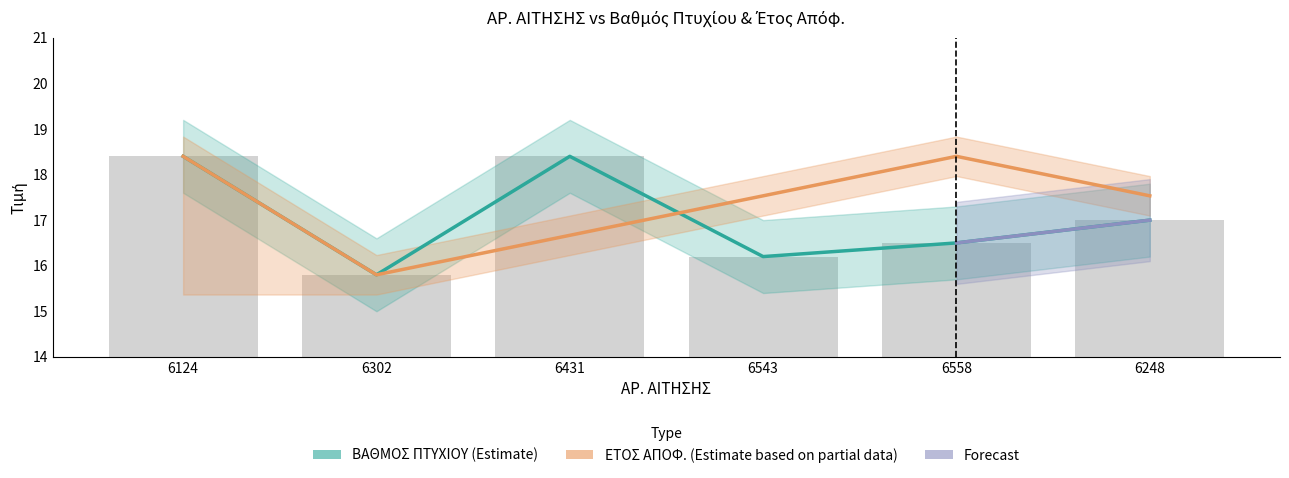

What is the lowest value of the ΕΤΟΣ ΑΠΟΦ. series?

15.8